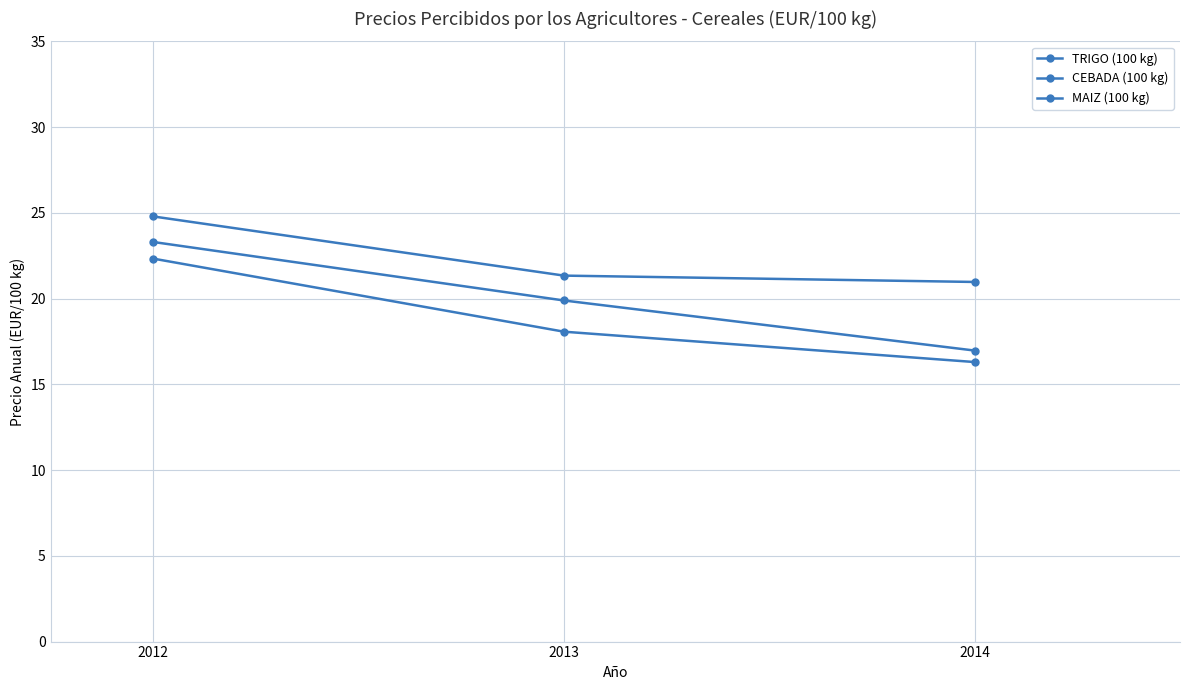

Reading left to right, transcribe all the data shown in this chart.

TRIGO (100 kg): 2012=24.8	2013=21.3	2014=21.0
CEBADA (100 kg): 2012=22.3	2013=18.1	2014=16.3
MAIZ (100 kg): 2012=23.3	2013=19.9	2014=17.0